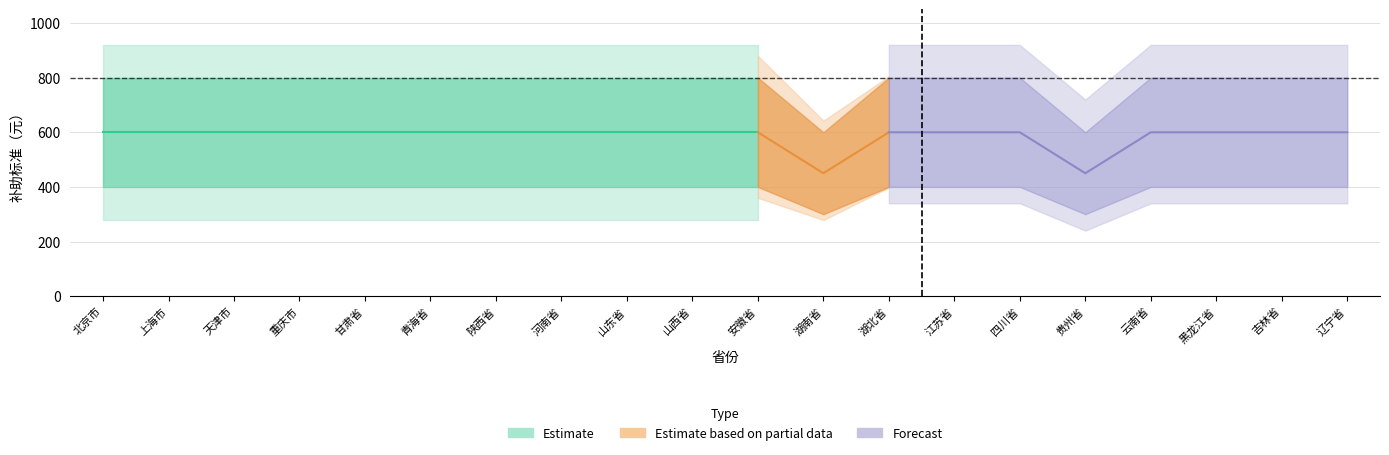

What is the label of the 1st point from the left?

北京市